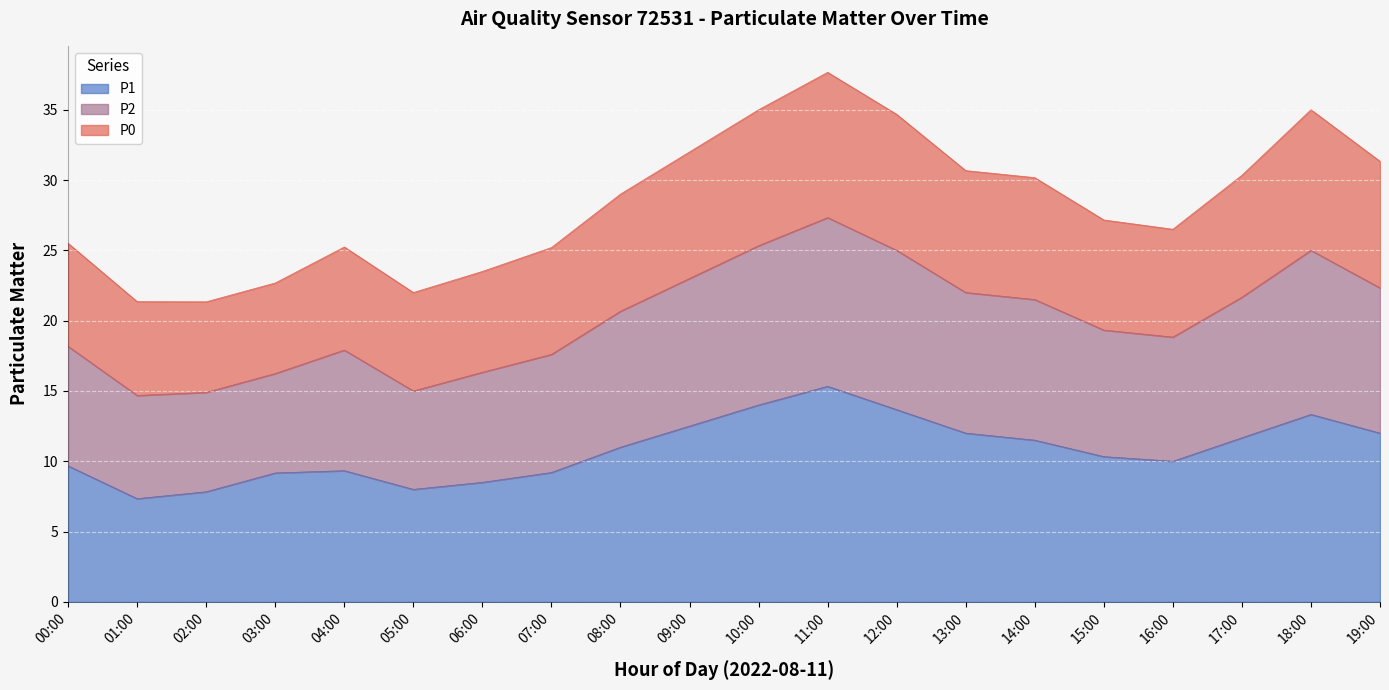

What is the total value across all series at 04:00?

25.2